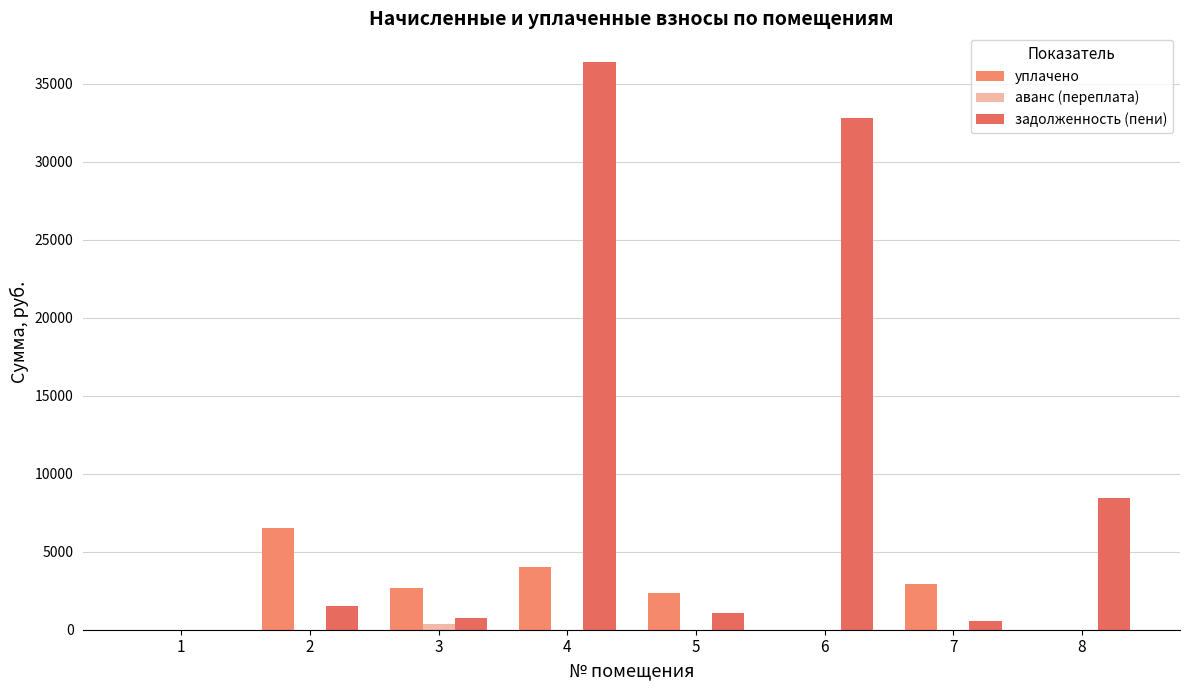

What is the difference between the highest and lowest values at 6?

32845.3